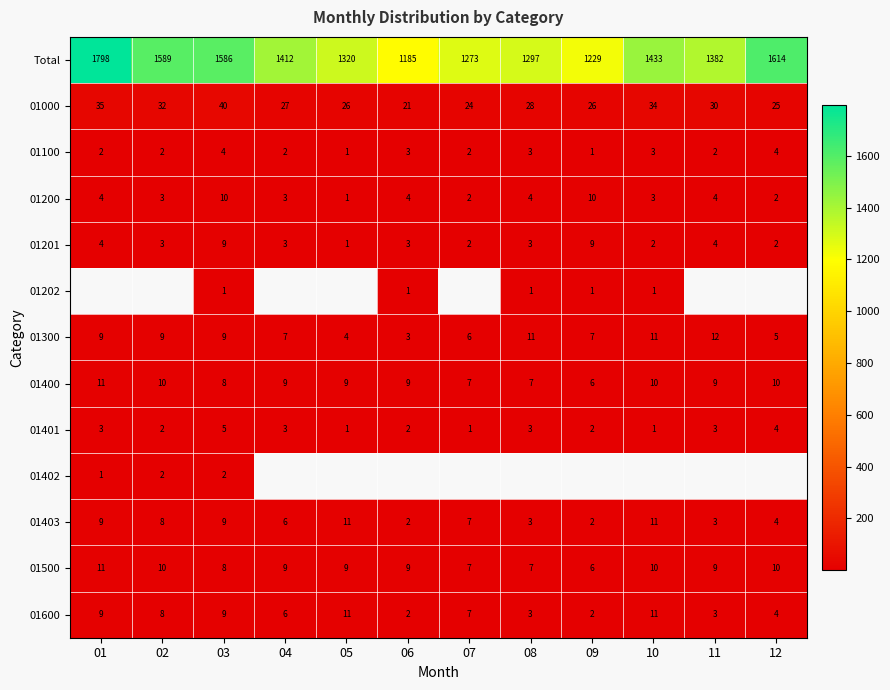

How many data points in Total are less than 1412?

6